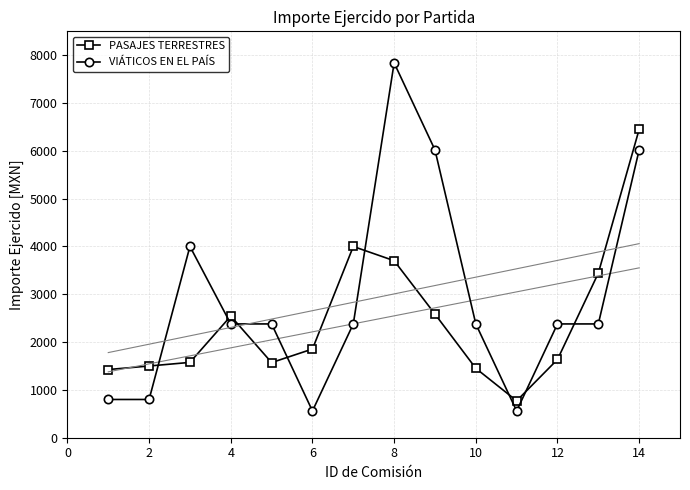

How many distinct data groups are displayed?

2